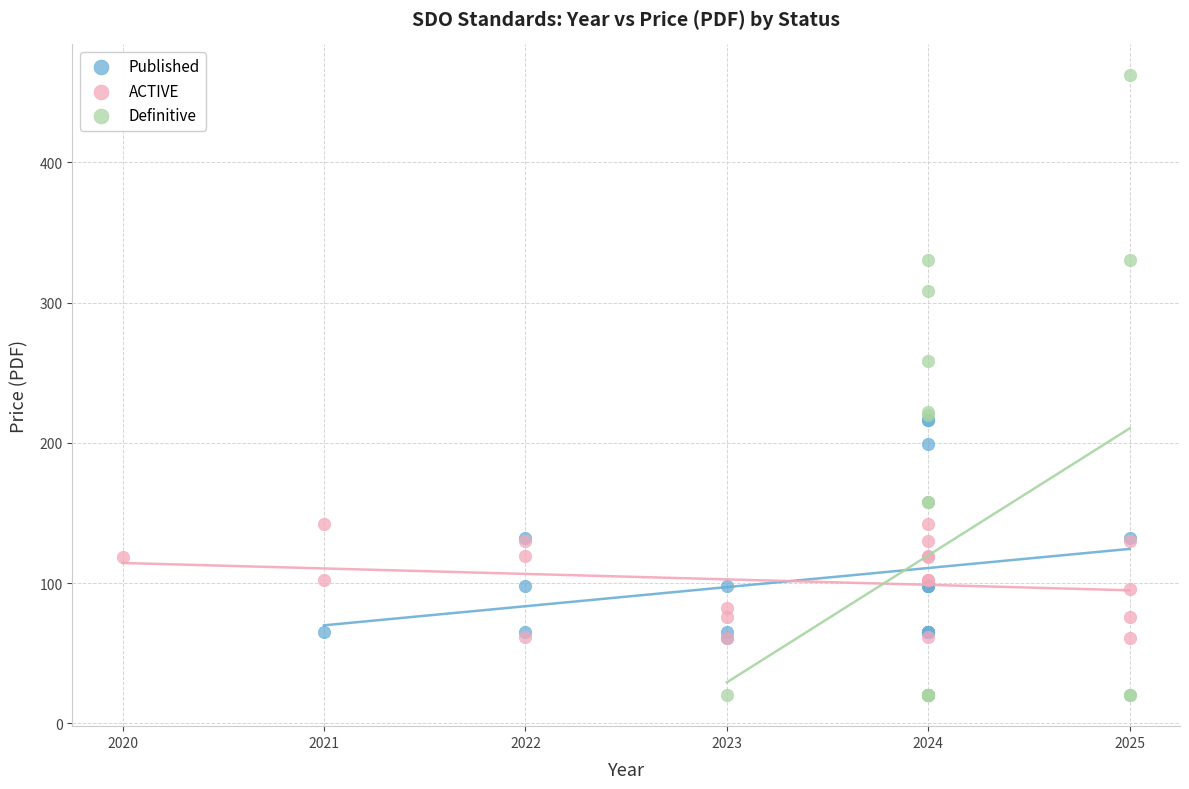

Which series reaches the minimum Y coordinate?

Definitive